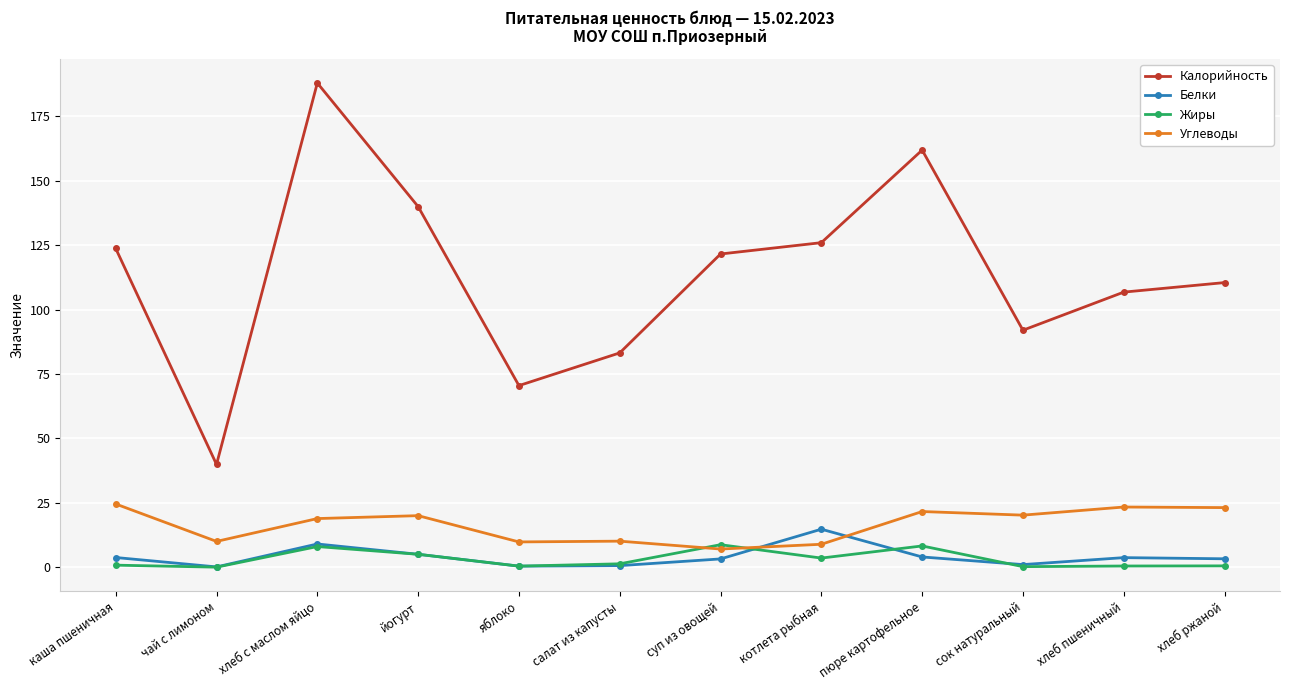

Which series has the largest total across all categories?

Калорийность